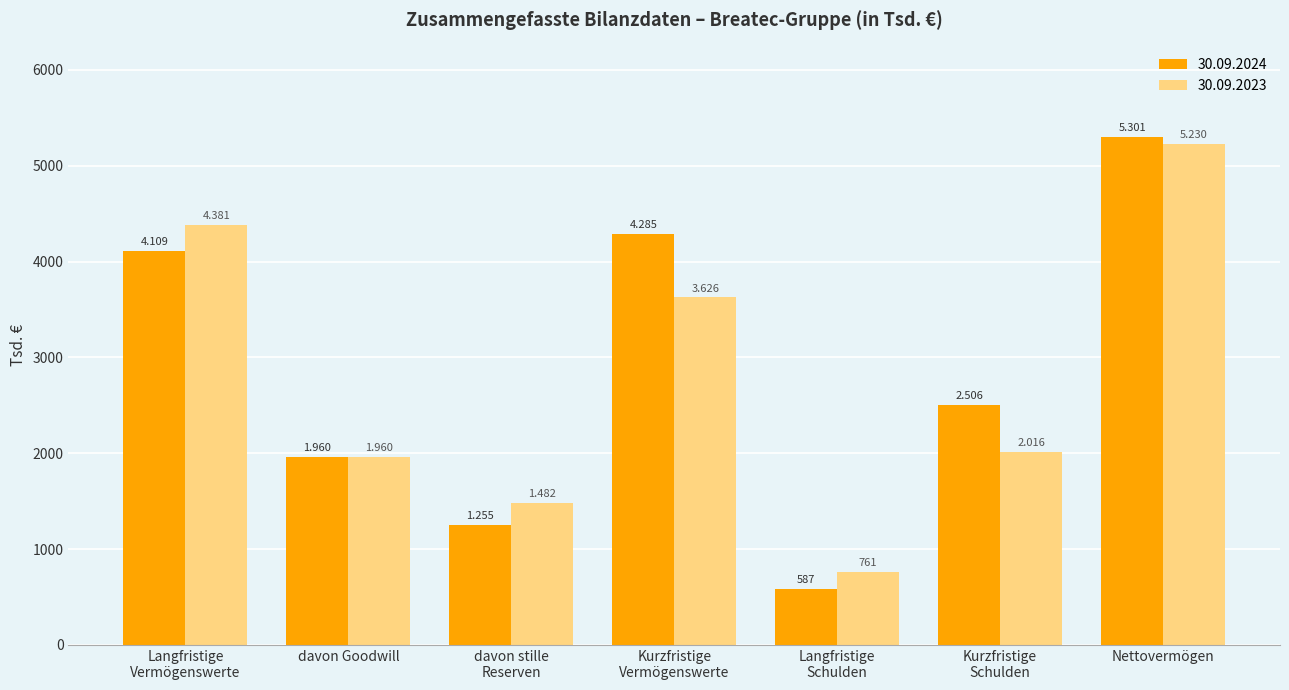

List the labels in order of 30.09.2023 value, smallest first.

Langfristige
Schulden, davon stille
Reserven, davon Goodwill, Kurzfristige
Schulden, Kurzfristige
Vermögenswerte, Langfristige
Vermögenswerte, Nettovermögen